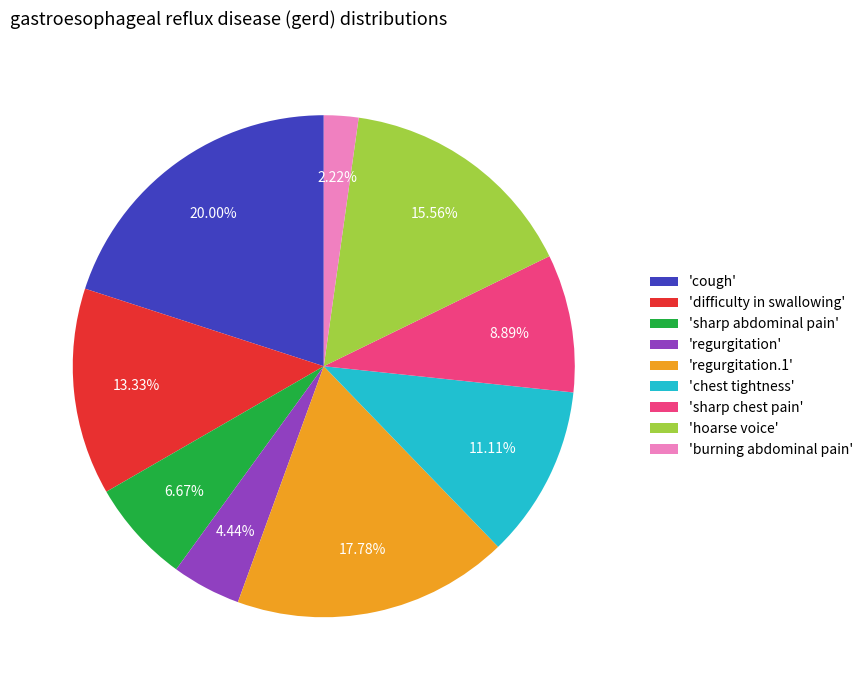

Is the sum of 'regurgitation.1' and 'burning abdominal pain' greater than half?

No